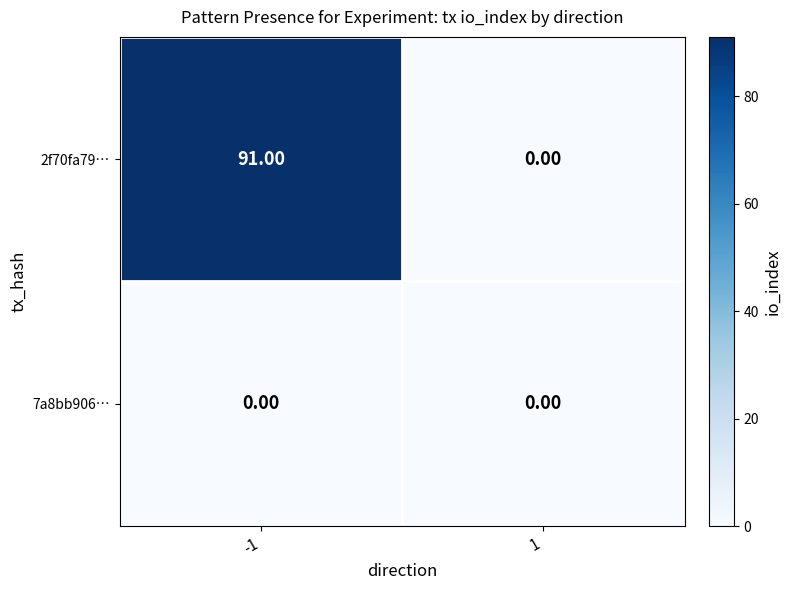

Between -1 and 1, which series saw the biggest shift?

2f70fa79…